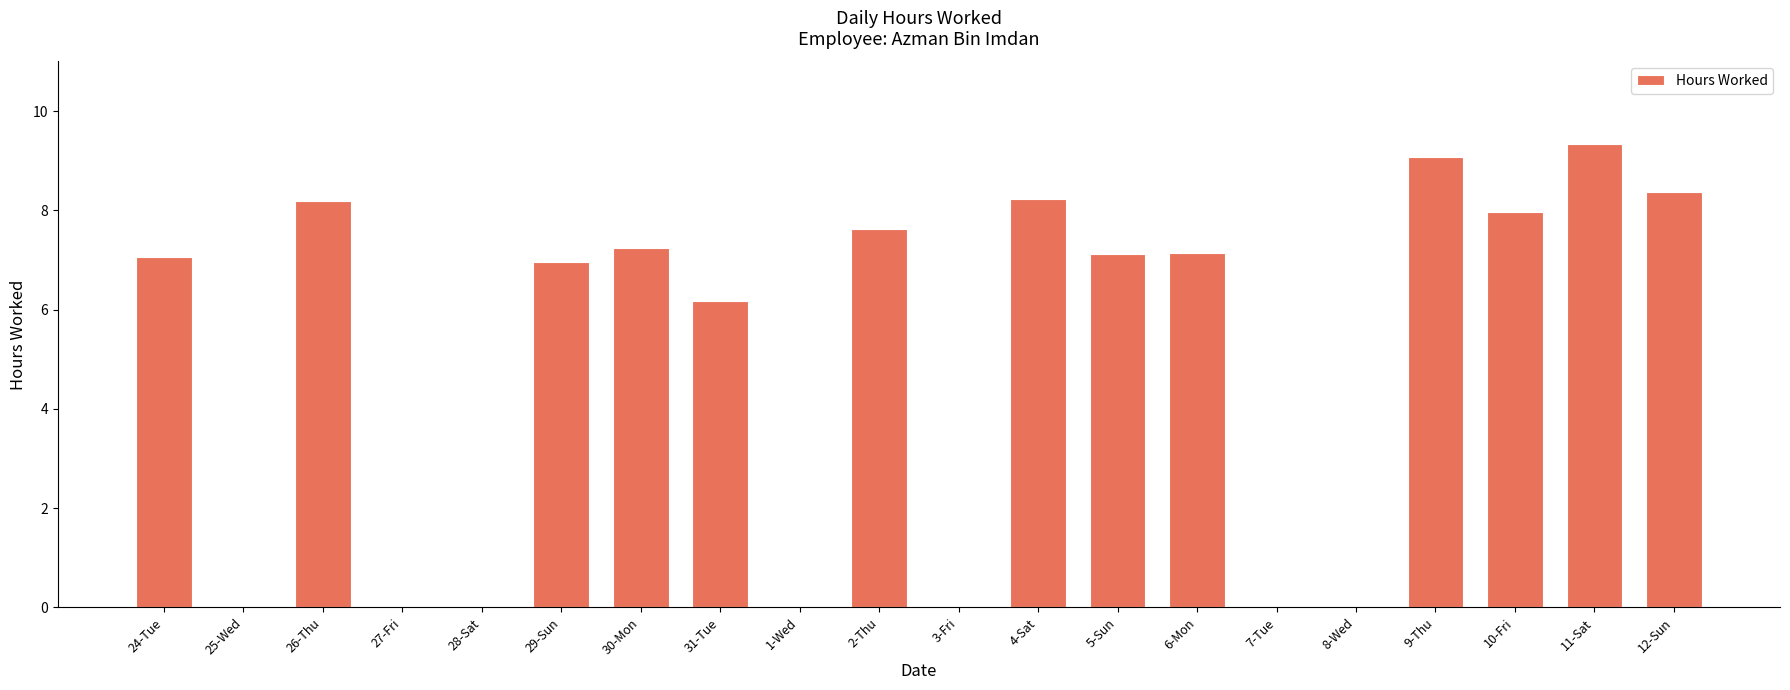

Are the bars horizontal?

No